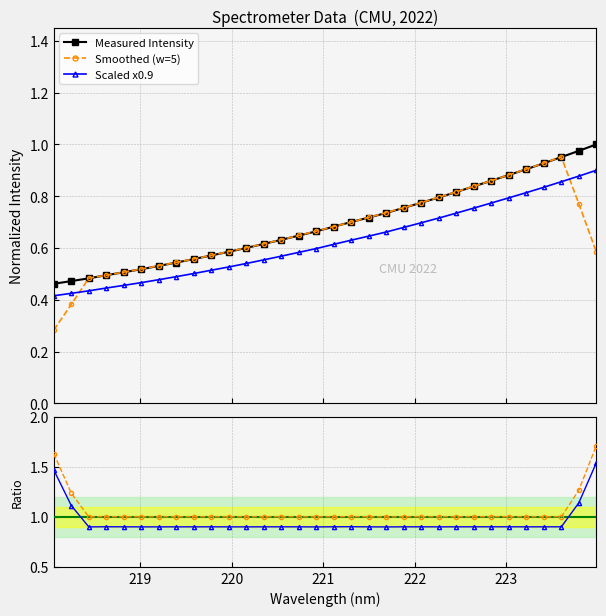

What is the value of the Ratio to measured point at the 15th from the left?

1.0